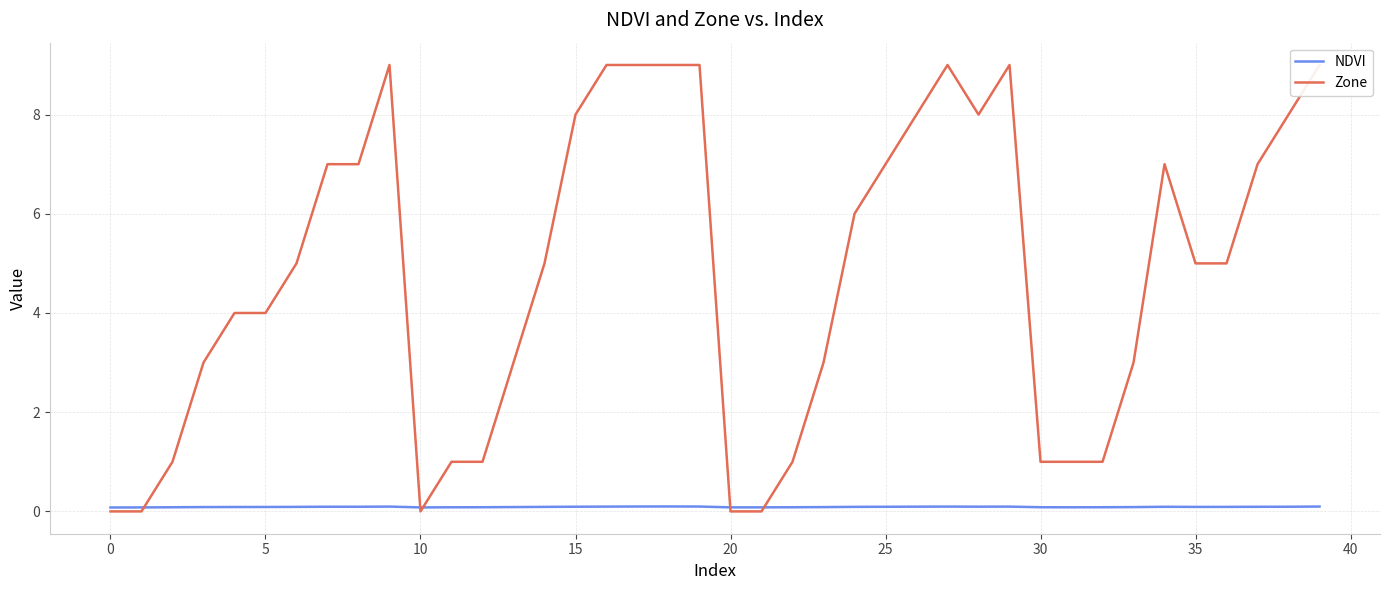

After their last crossing, which series has the higher values: NDVI or Zone?

Zone